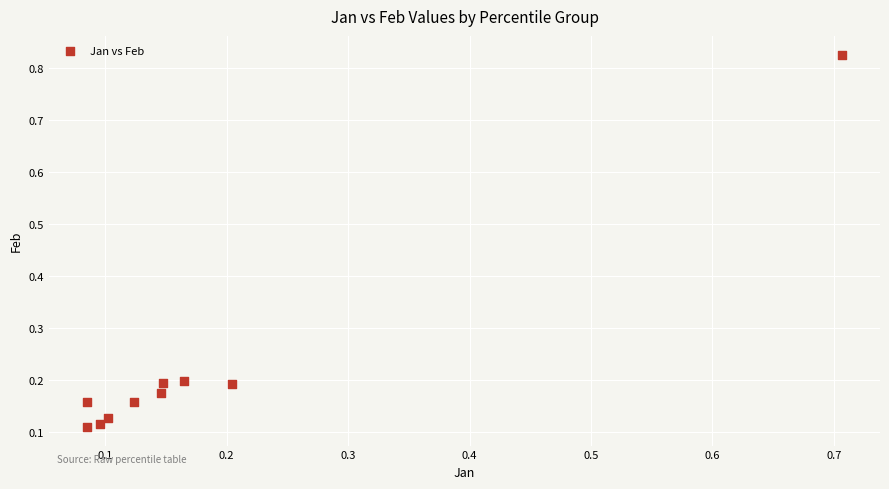

What is the range of Y values (max minus min)?

0.7